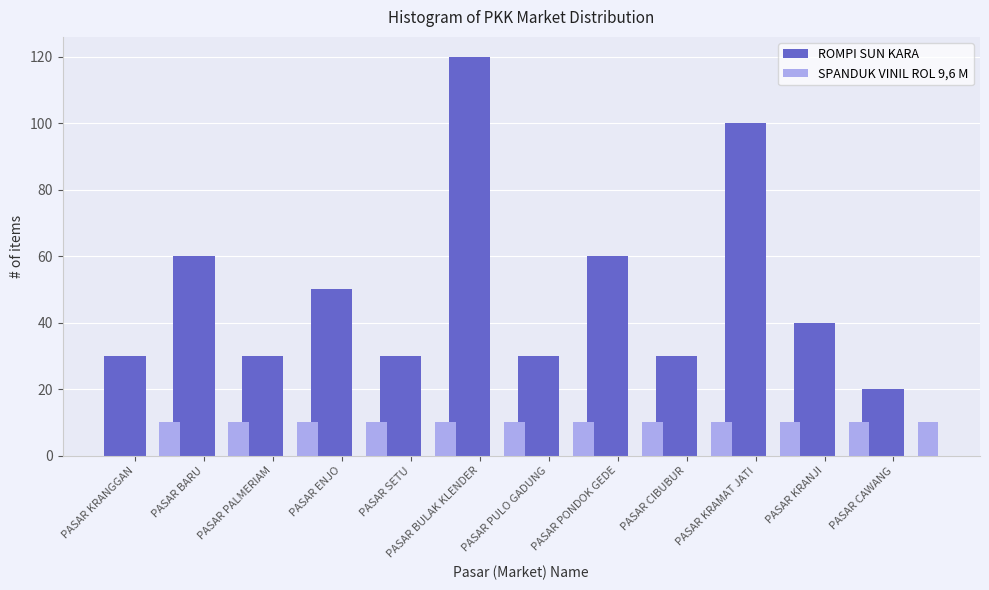

What is the difference between the maximum and minimum values in the ROMPI SUN KARA series?

100